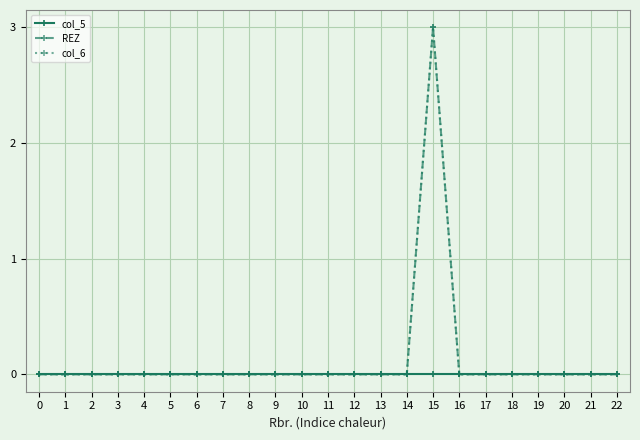

Which series changed the most between 1 and 6?

col_5